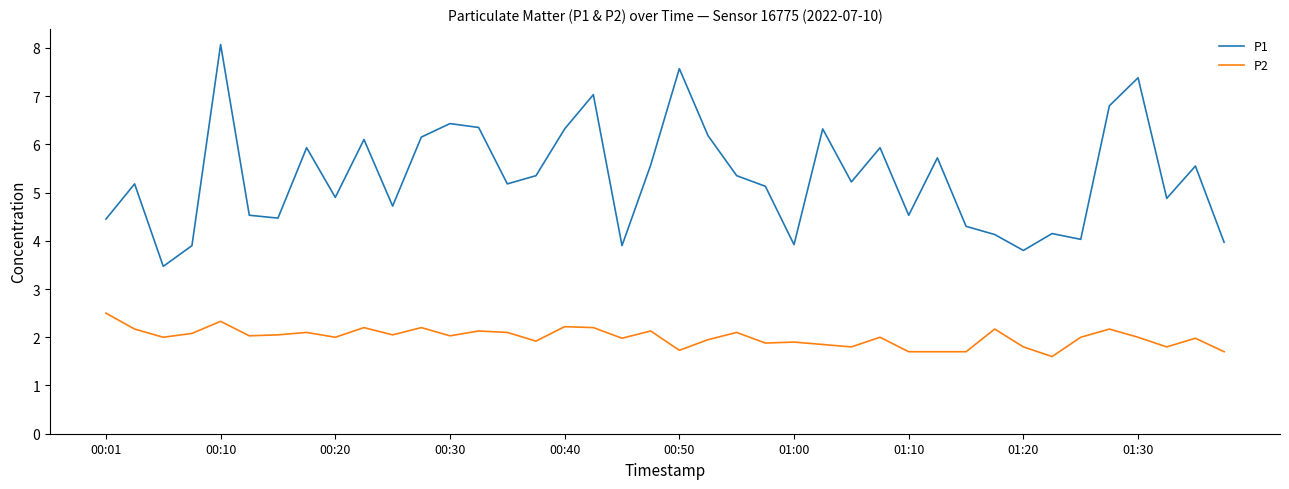

At how many categories does at least one series exceed 2?

40